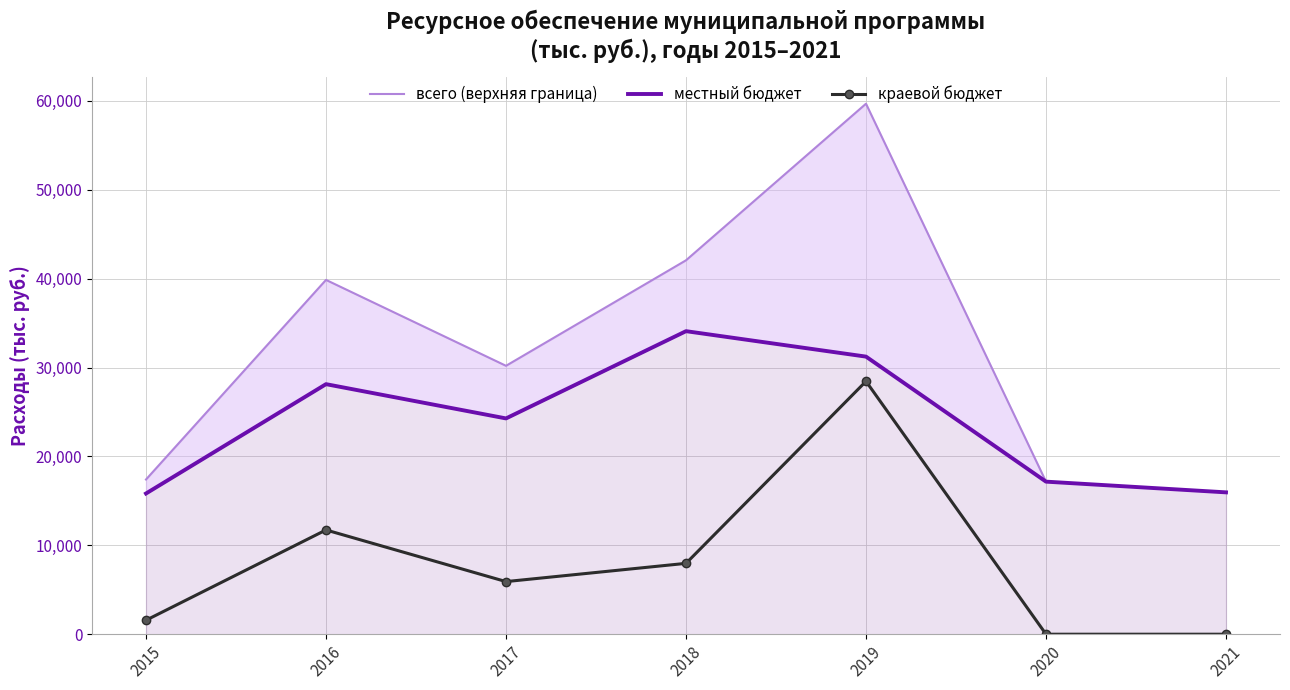

What is the greatest value displayed?

59688.6